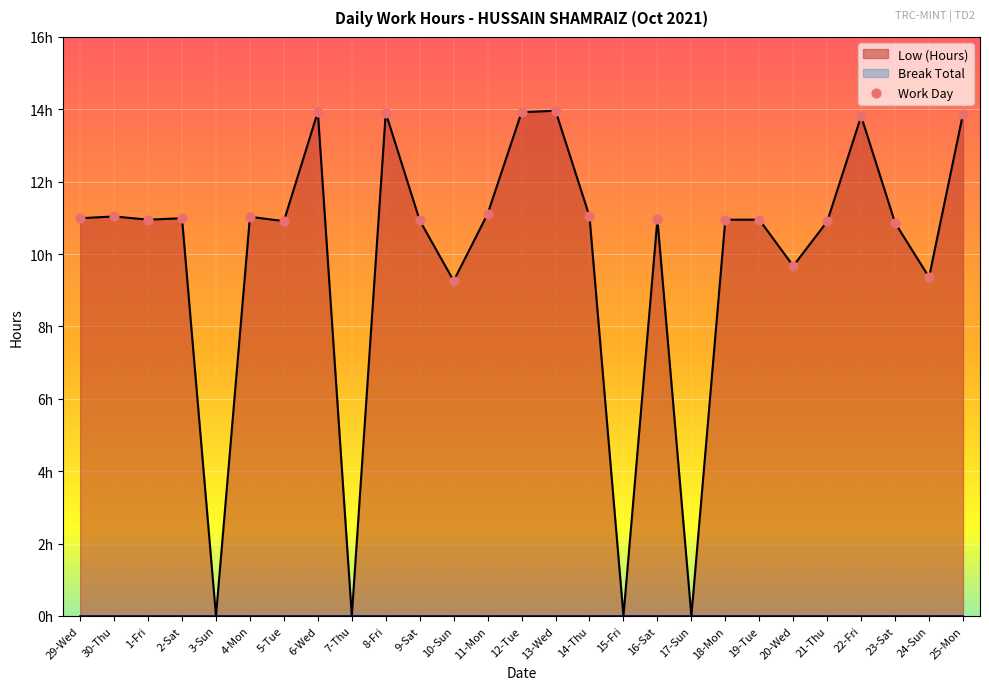

What is the change in value from 9-Sat to 22-Fri?

+2.9